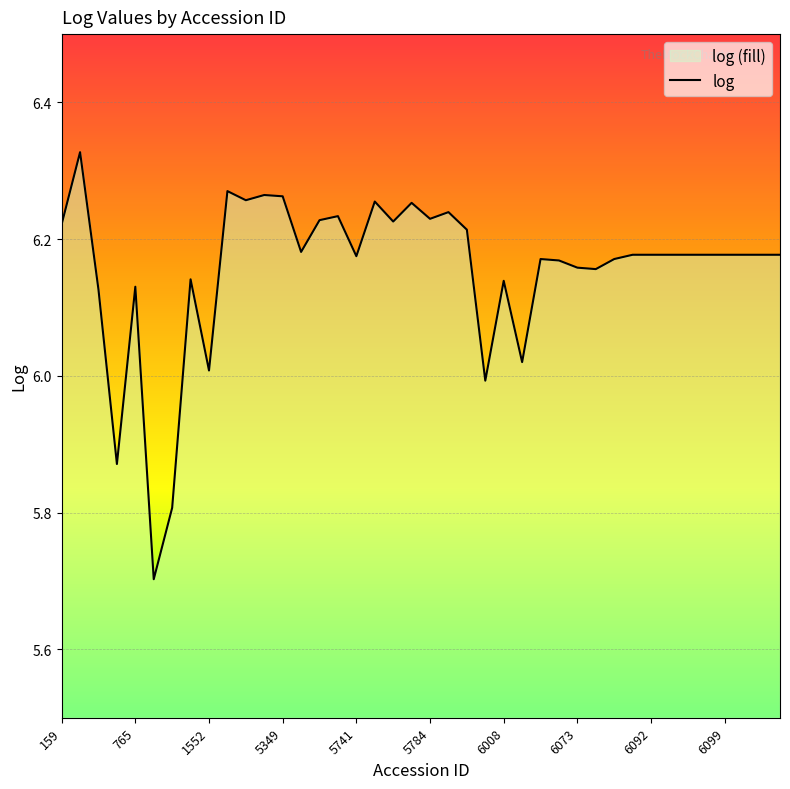

What is the smallest value displayed?

5.7